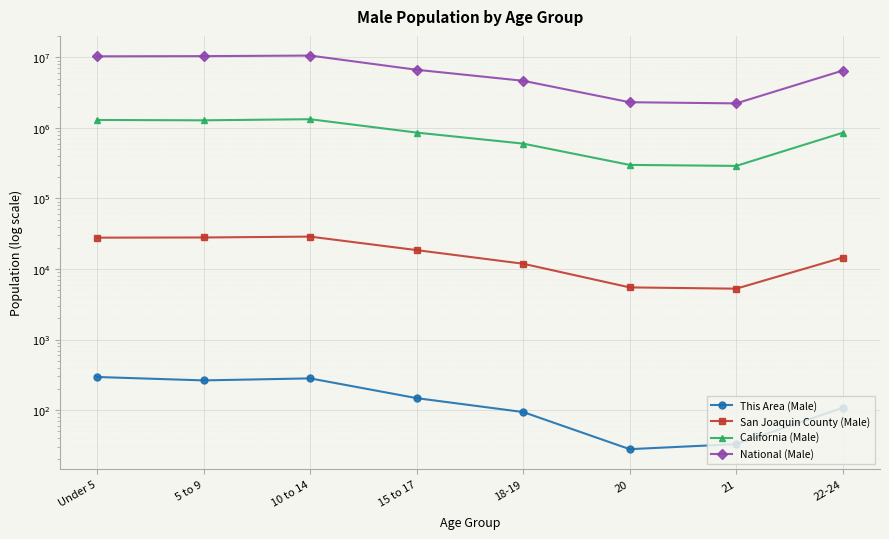

What is the lowest value of the National (Male) series?

2223198